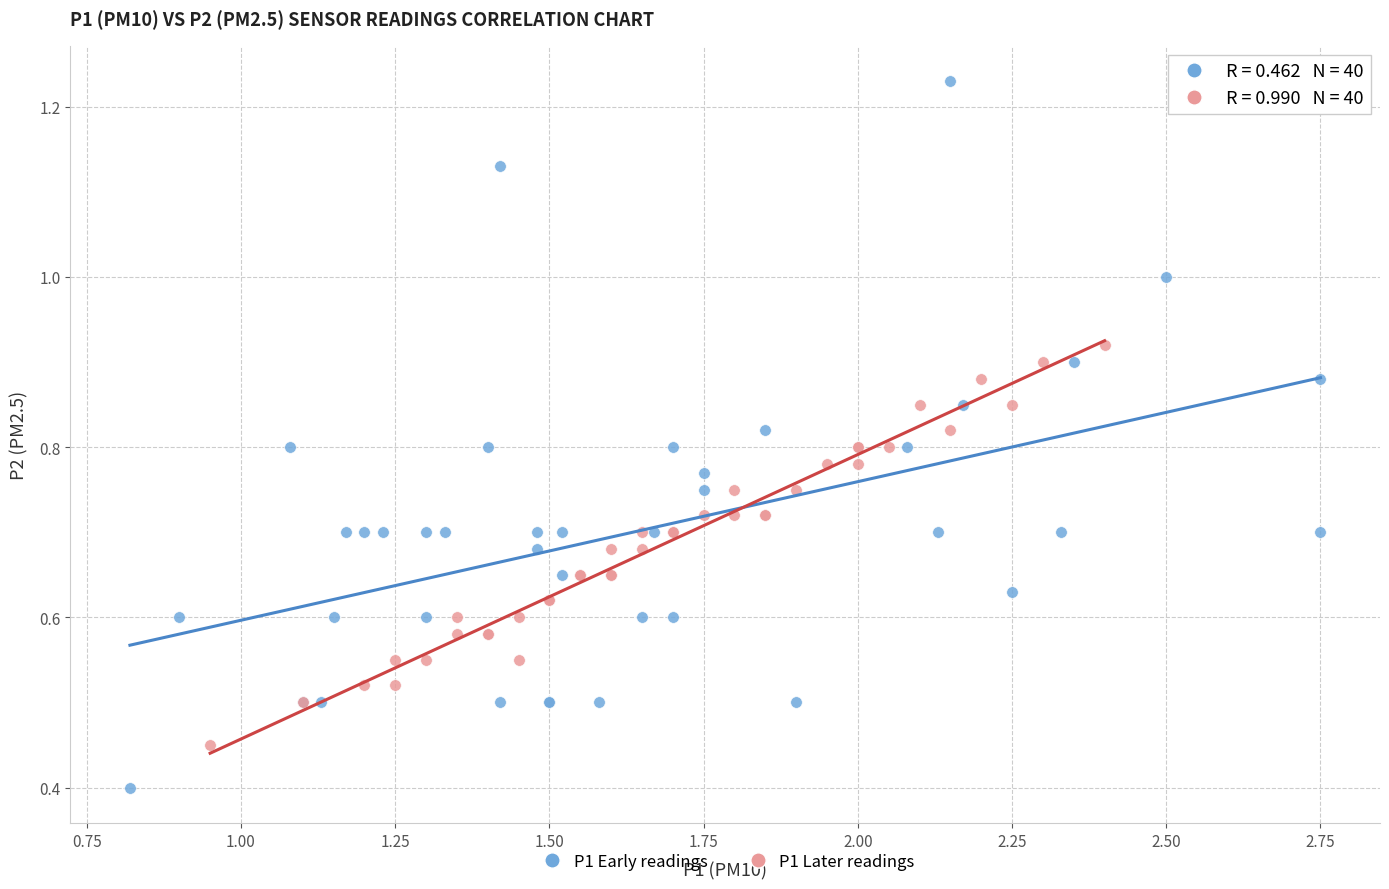

Which series contains the highest Y value?

P1 Early readings